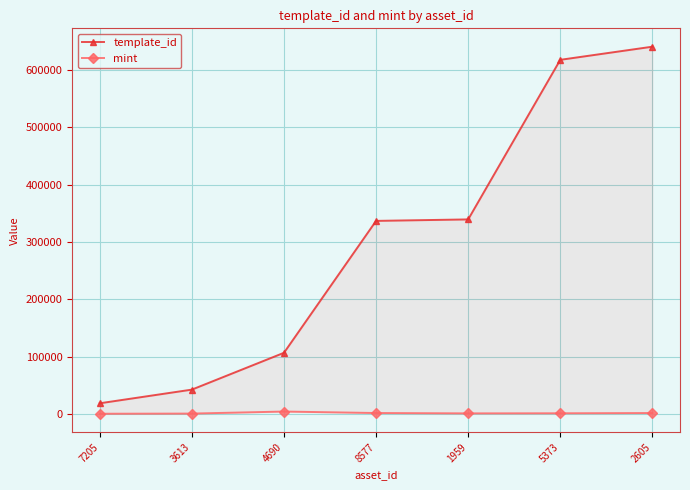

What is the label of the 6th point from the right?

3613